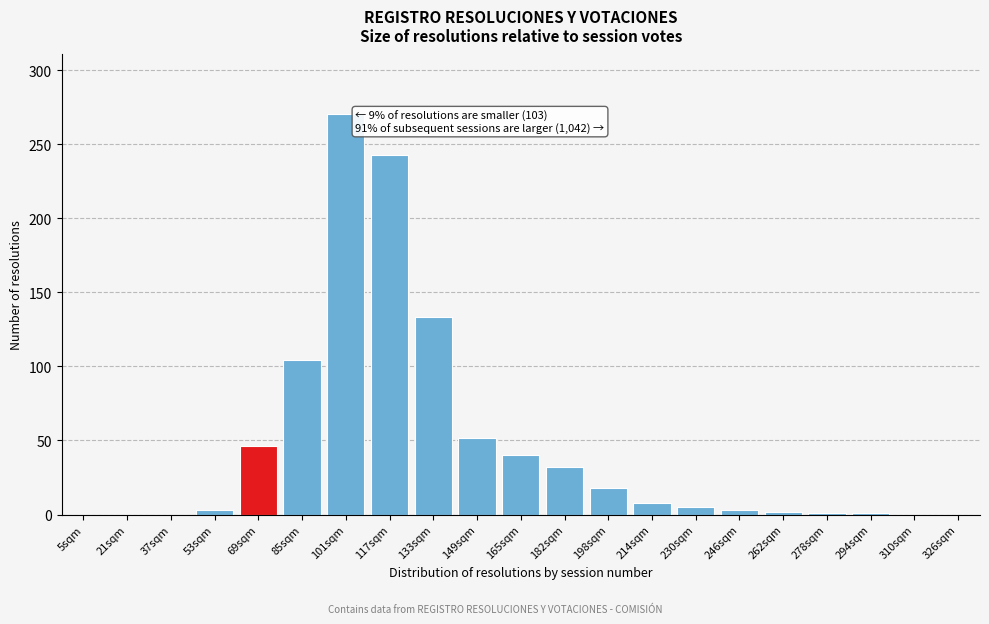

What is the sum of all values?

961